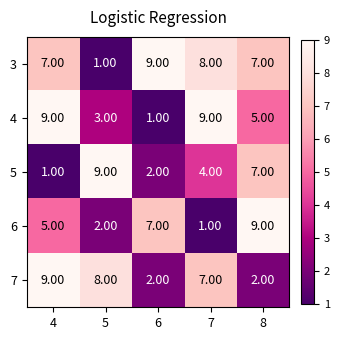

How many series are shown in this chart?

5